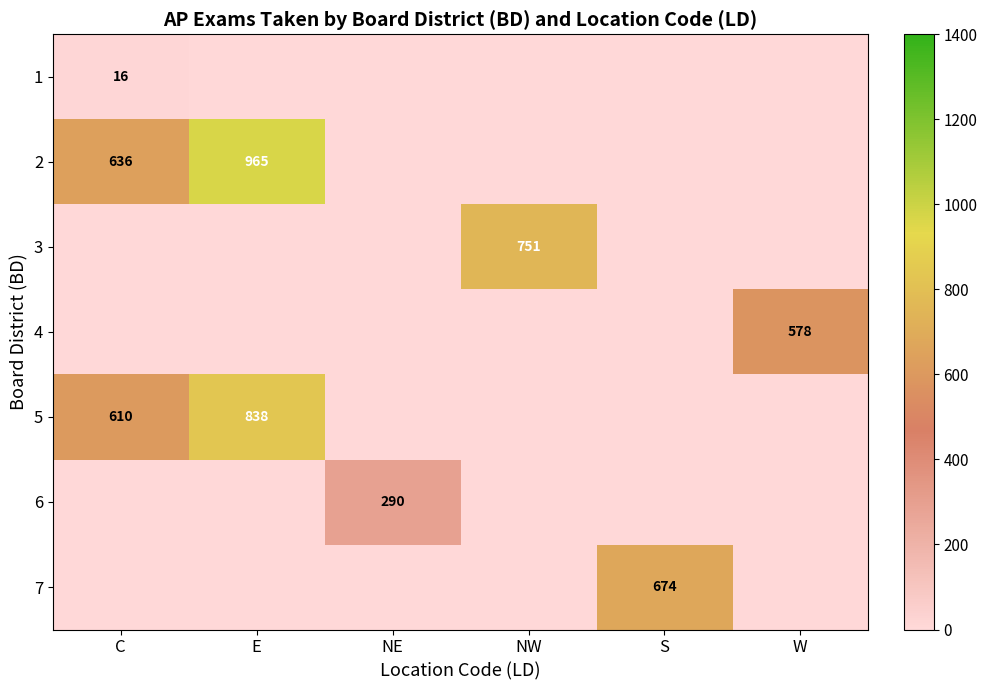

True or false: 1 has a value of 4 at C.

False